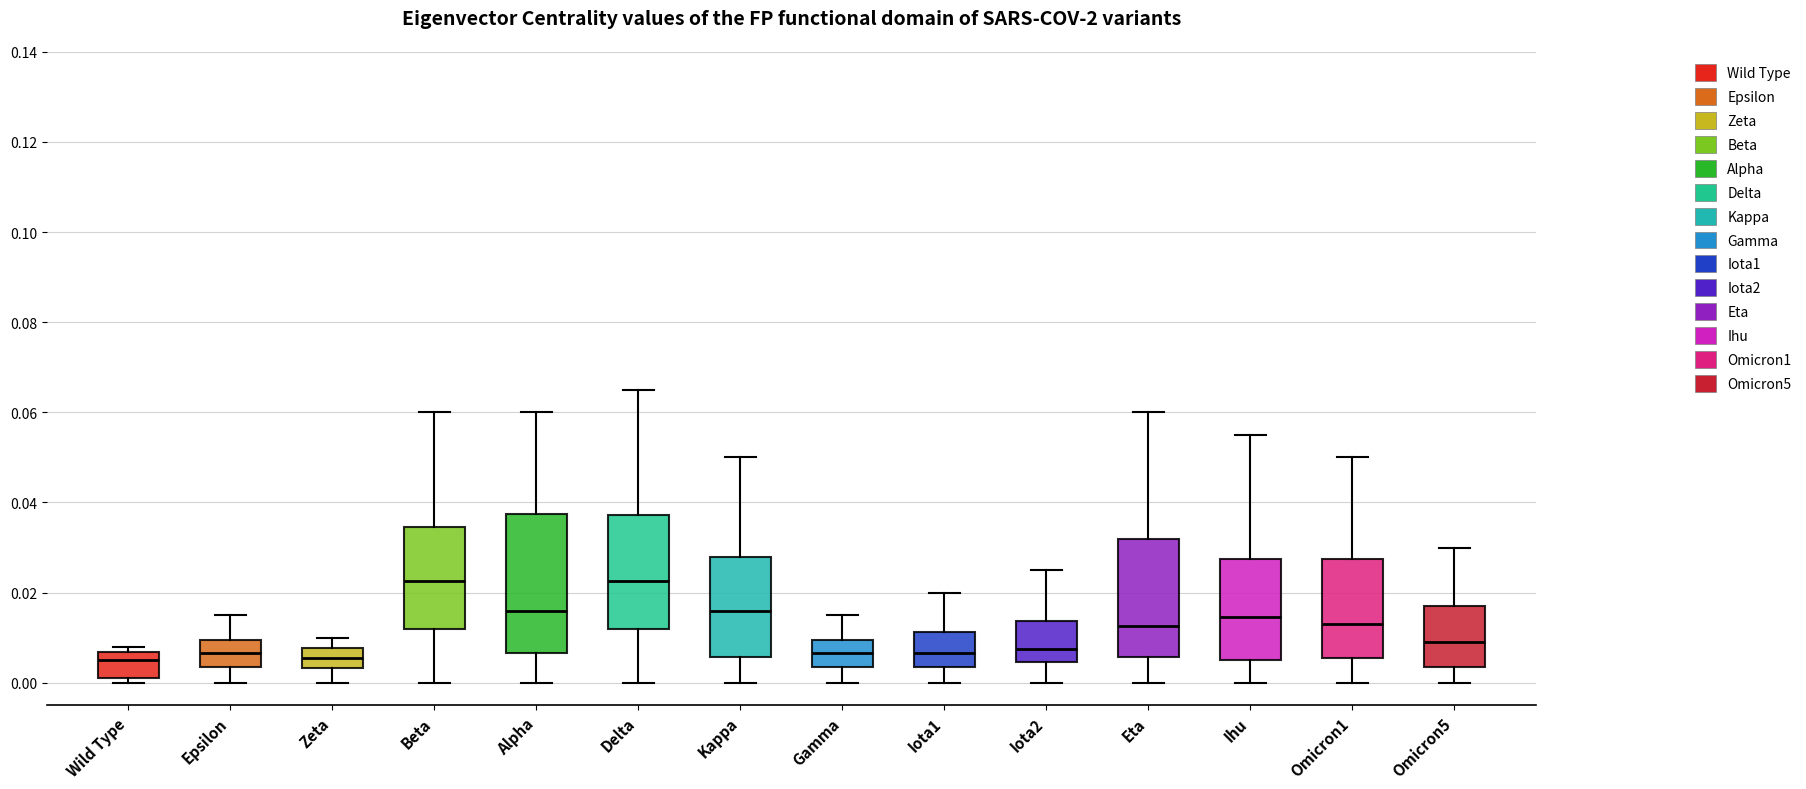

Where is the lower edge of the box for Epsilon on the y-axis? The values are not printed on the chart, so give them approximately, as read against the axis.

0.004